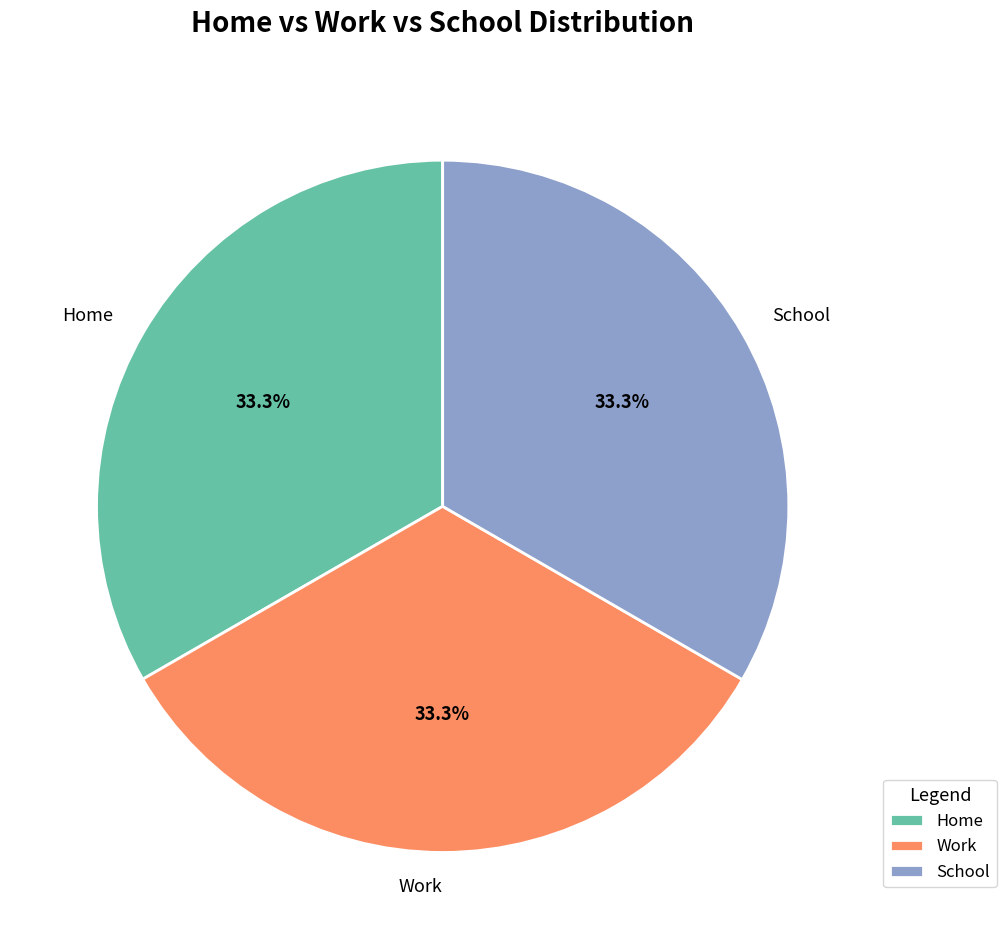

What percentage is the Home slice, to the nearest percent?

33%